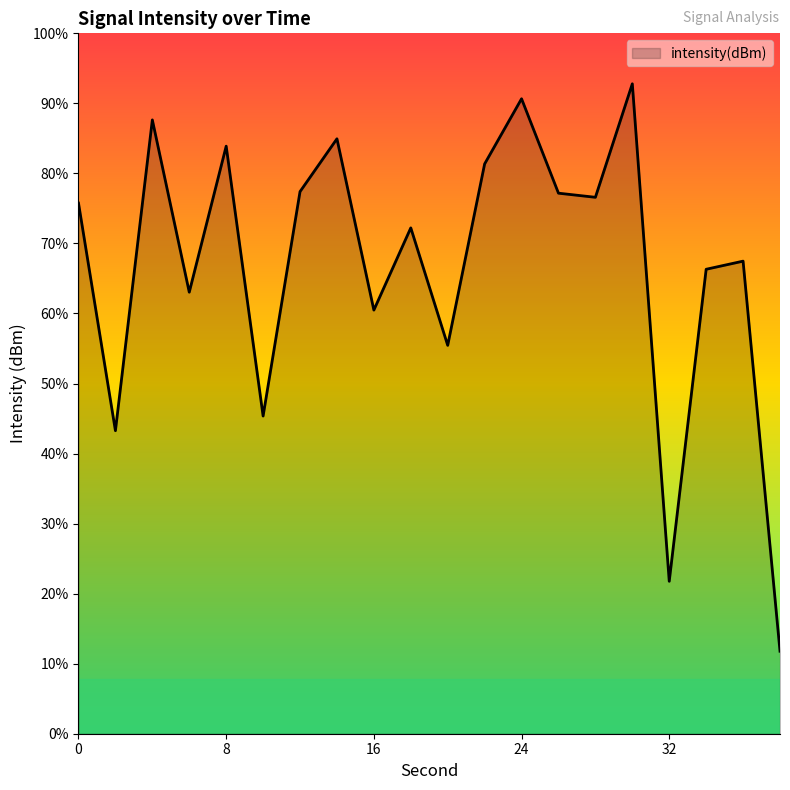

What is the change in value from 10 to 16?

+4.8